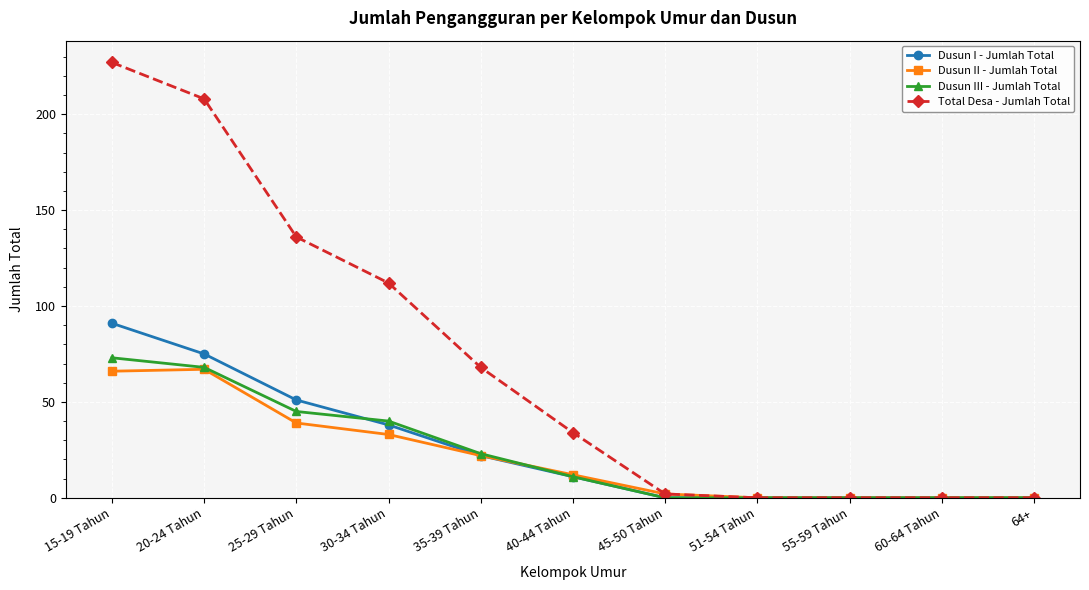

At which category does the chart reach its peak across all series?

15-19 Tahun